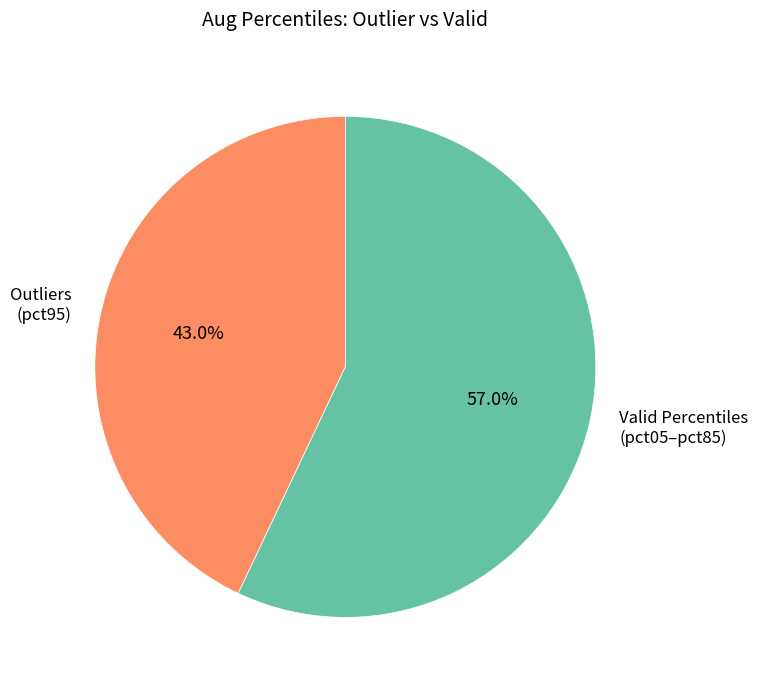

Rank the categories by value from lowest to highest.

Outliers (pct95), Valid Percentiles (pct05–pct85)